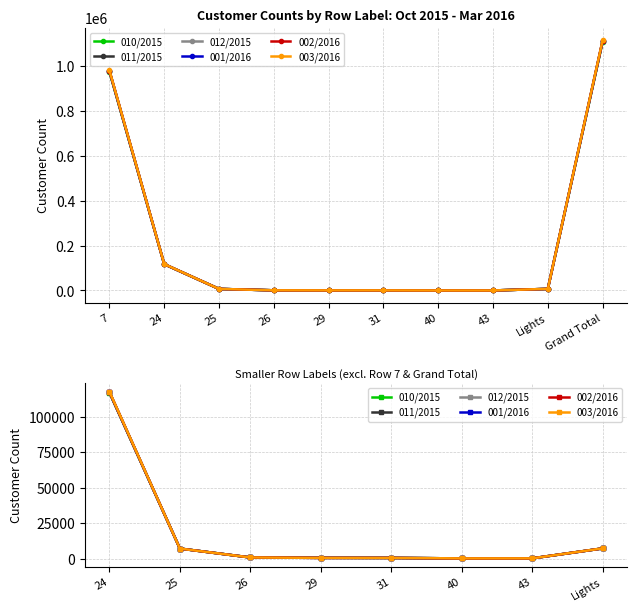

What is the difference between the highest and lowest values at 26?

7